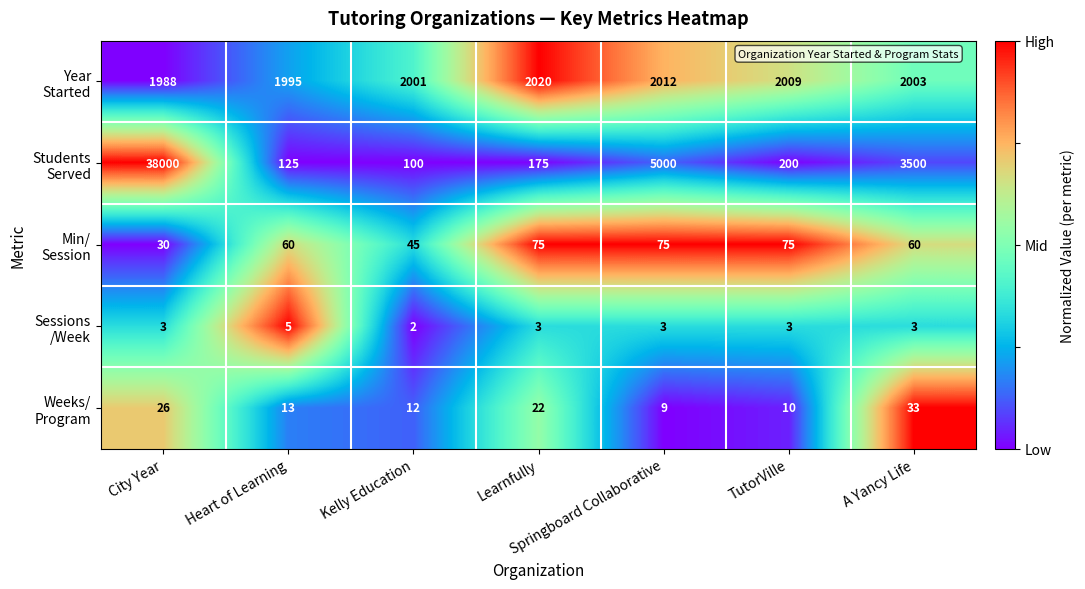

What is the spread (max minus min) of values at TutorVille?

2006